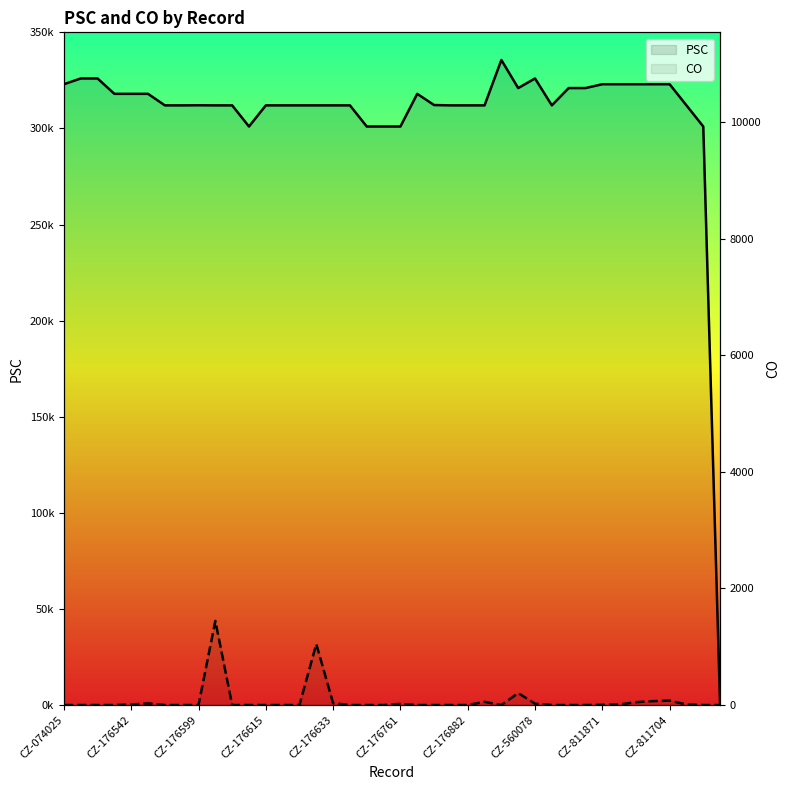

True or false: PSC and CO intersect in this chart.

False